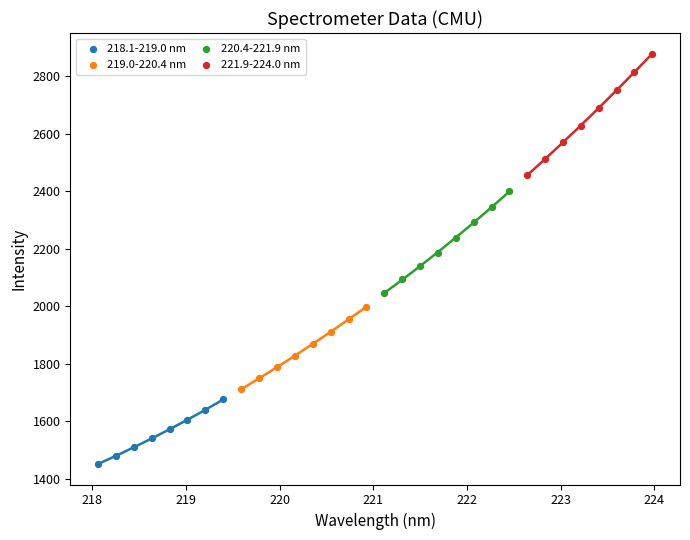

Which series contains the highest Y value?

221.9-224.0 nm